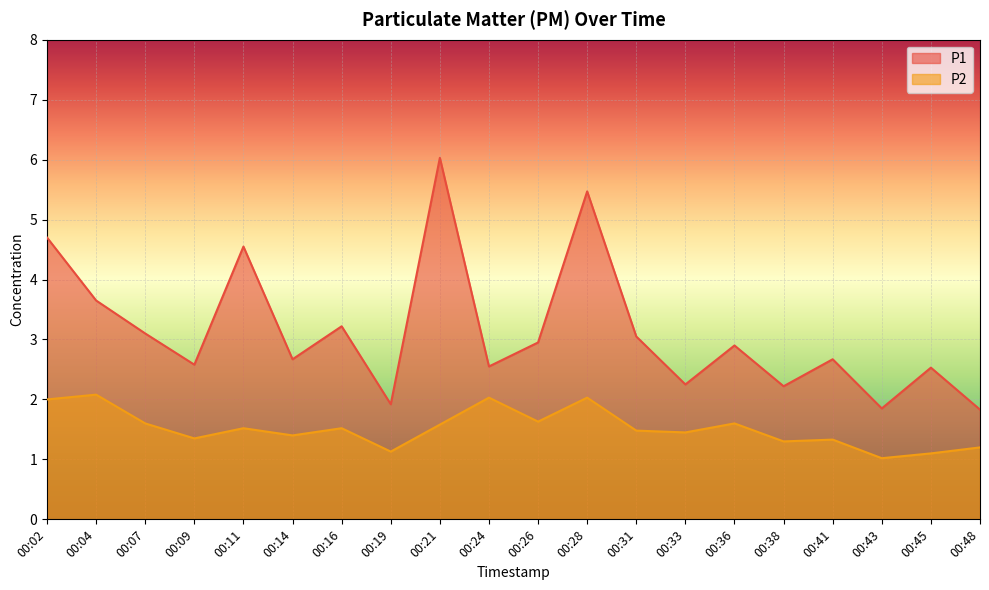

Rank the series by their average value, from lowest to highest.

P2, P1